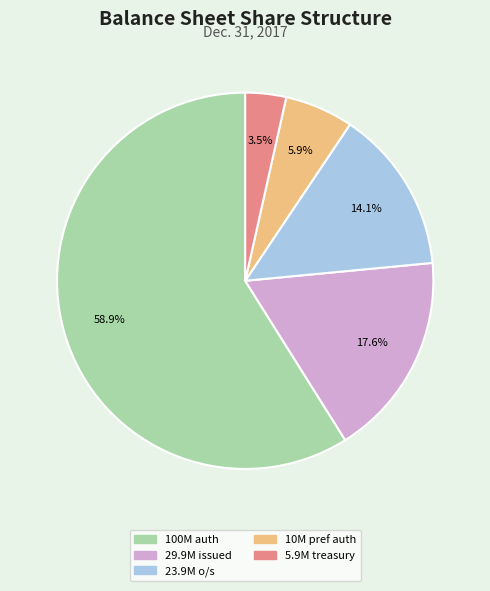

Is there a majority slice in this chart?

Yes